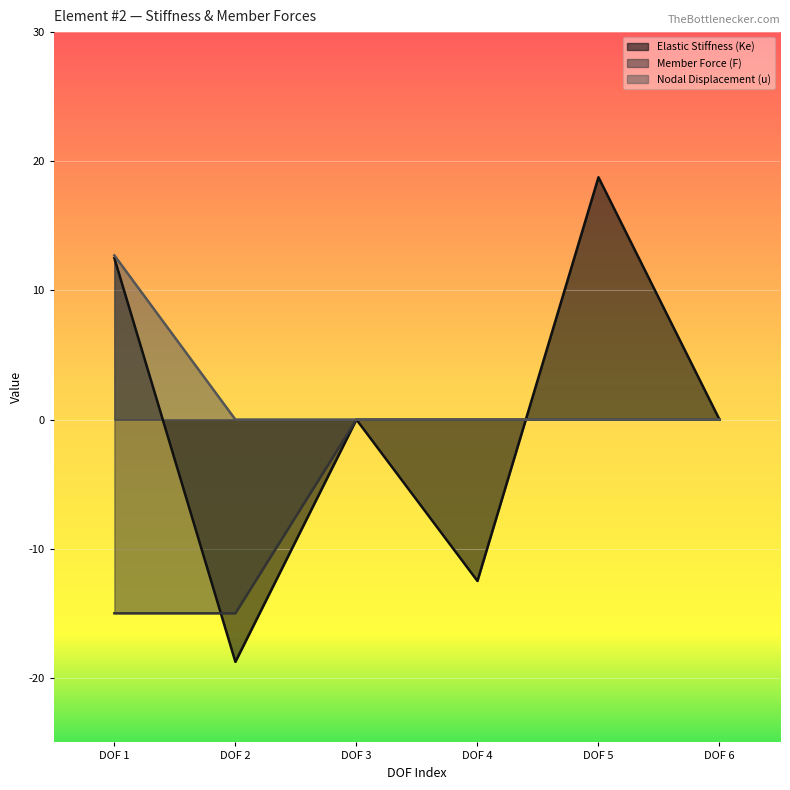

Rank the series at DOF 5 from lowest to highest value.

Member Force (F), Nodal Displacement (u), Elastic Stiffness (Ke)